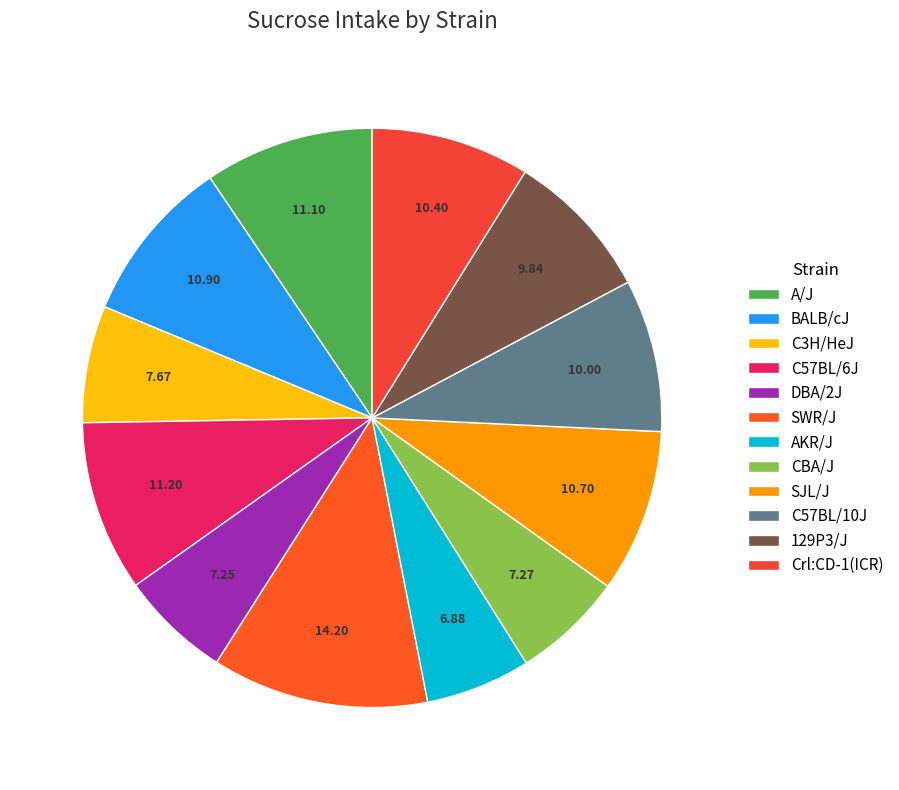

Which category has the smallest portion of the pie?

AKR/J